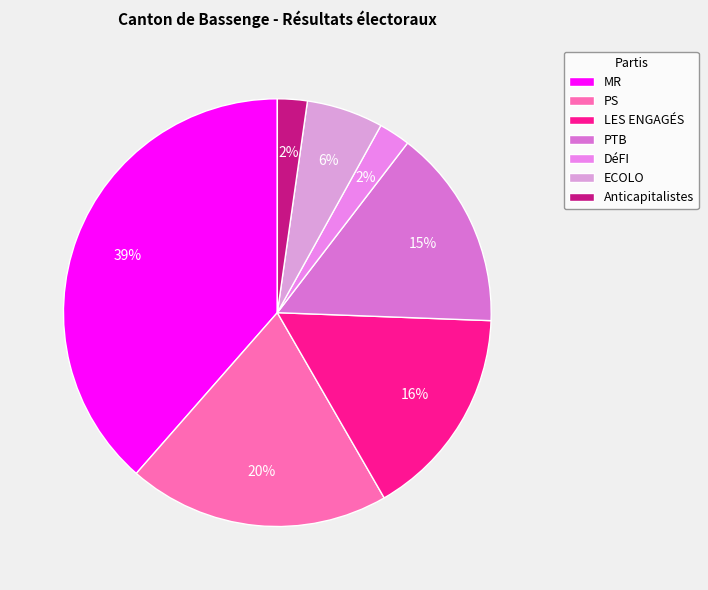

The LES ENGAGÉS slice represents 16% of the pie. True or false?

True